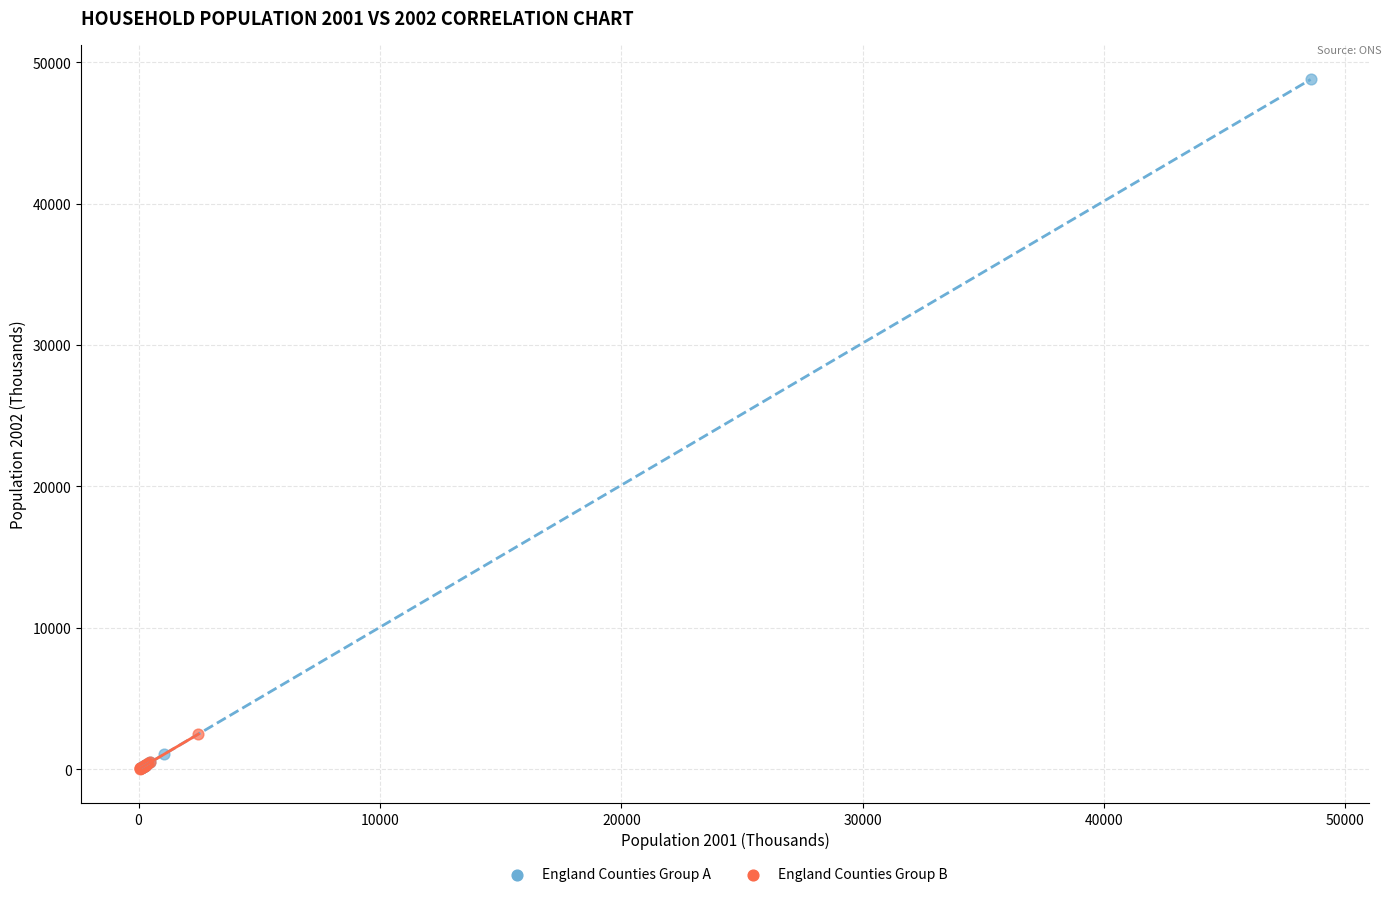

What are all the series names shown in the legend?

England Counties Group A, England Counties Group B